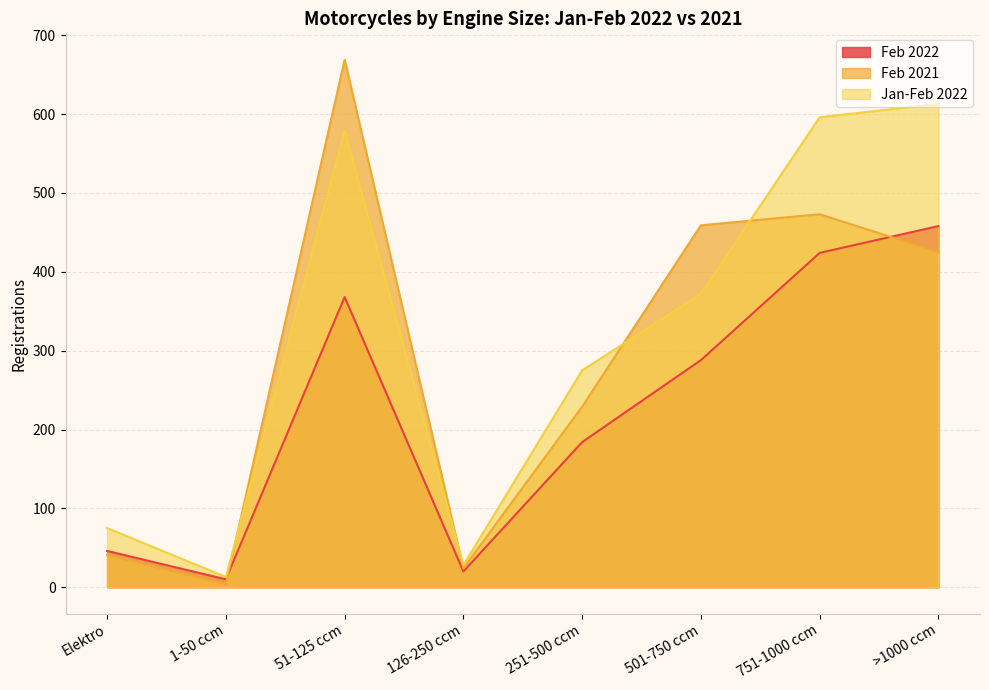

Rank the series by their maximum value, from lowest to highest.

Feb 2022, Jan-Feb 2022, Feb 2021